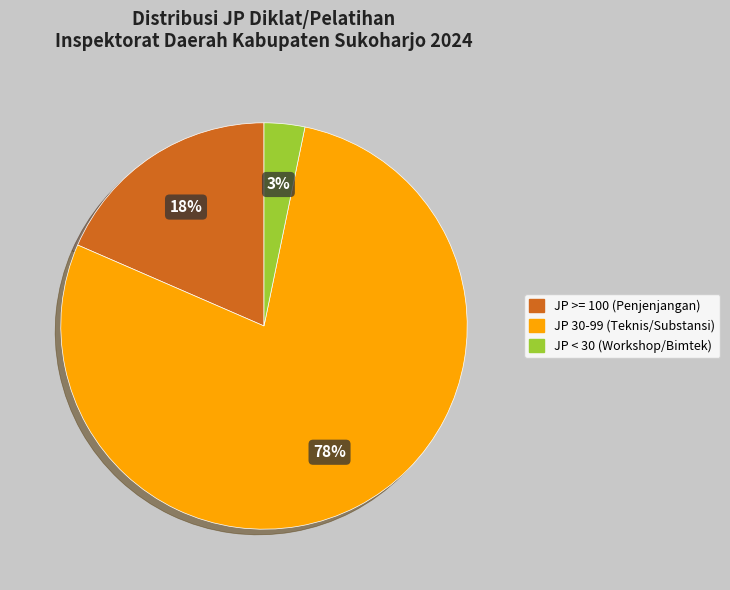

Between JP 30-99 (Teknis/Substansi) and JP >= 100 (Penjenjangan), which is larger?

JP 30-99 (Teknis/Substansi)